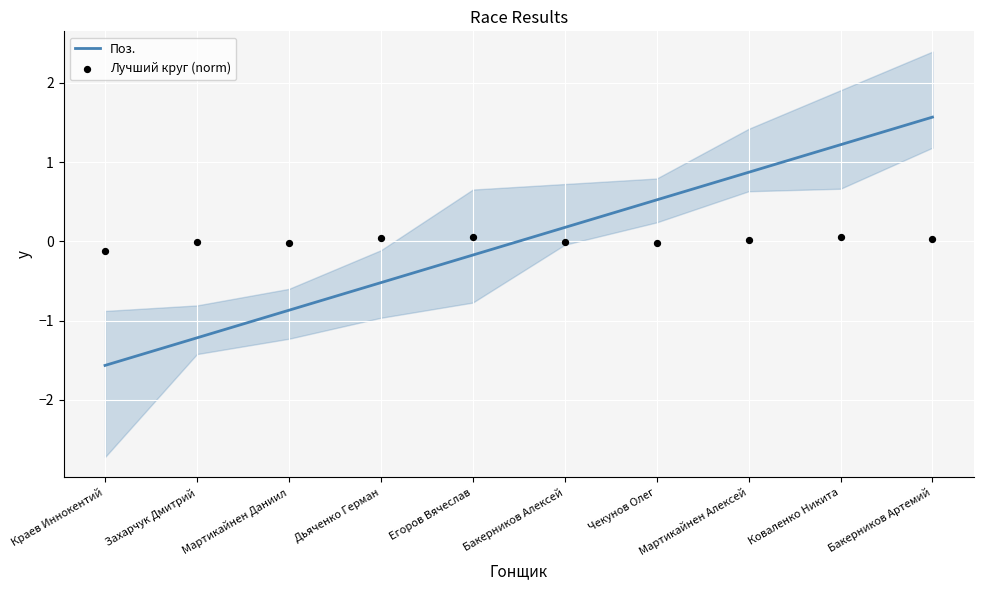

Which series has the largest total across all categories?

Поз.